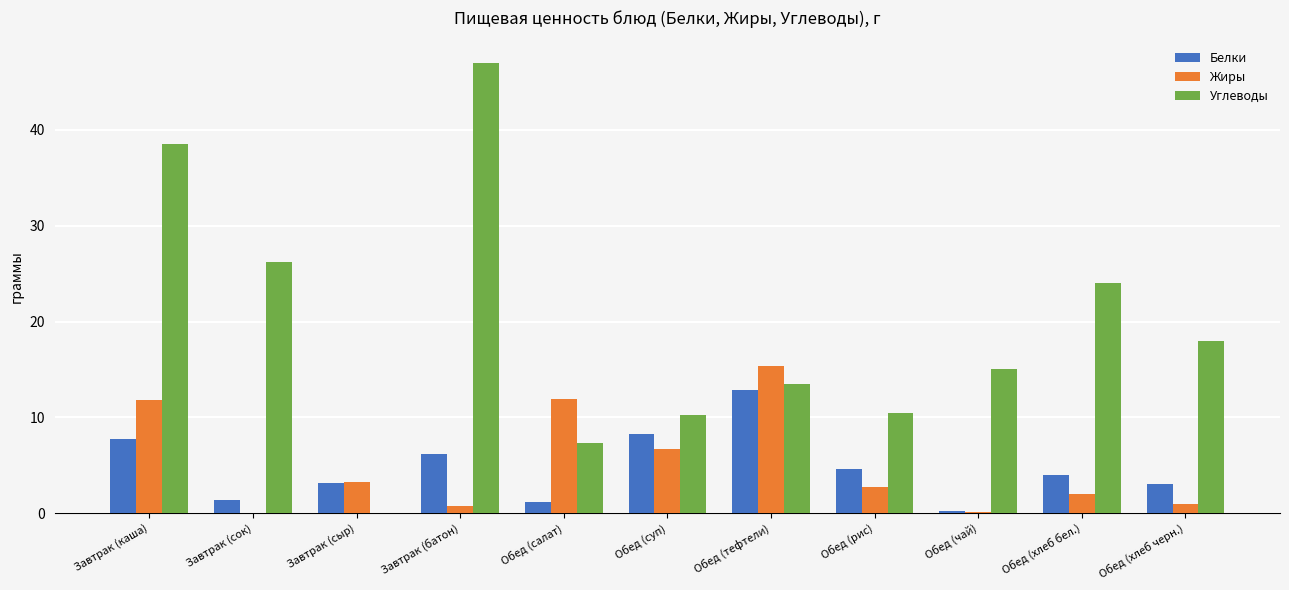

How many distinct data groups are displayed?

3